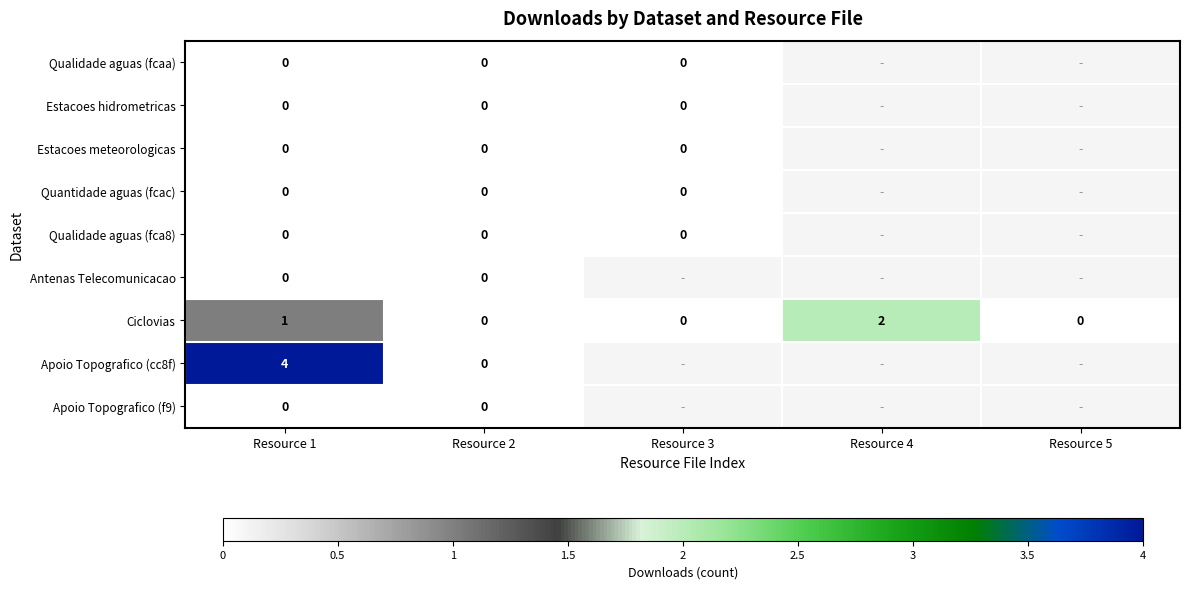

What is the difference between the highest and lowest values at Resource 1?

4